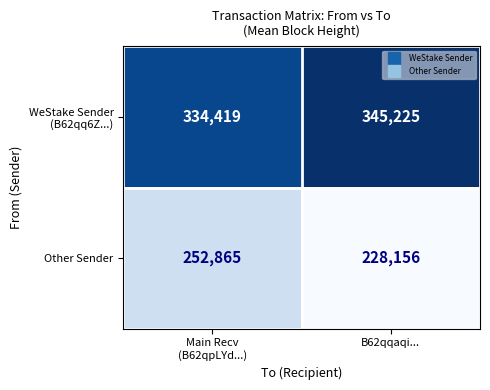

Where is Other Sender nearest to the value 240510?

B62qqaqi...